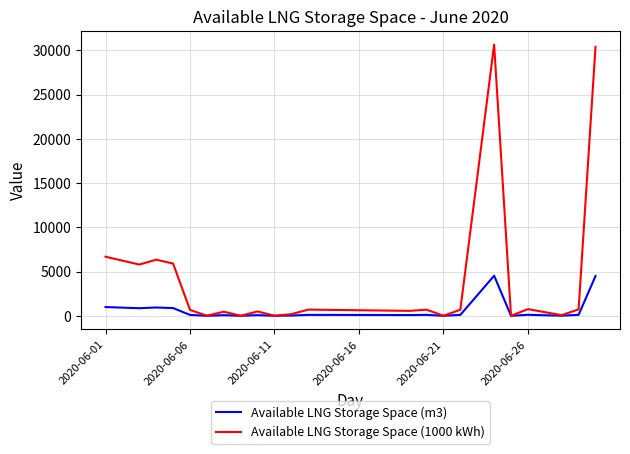

Rank the series by their maximum value, from lowest to highest.

Available LNG Storage Space (m3), Available LNG Storage Space (1000 kWh)